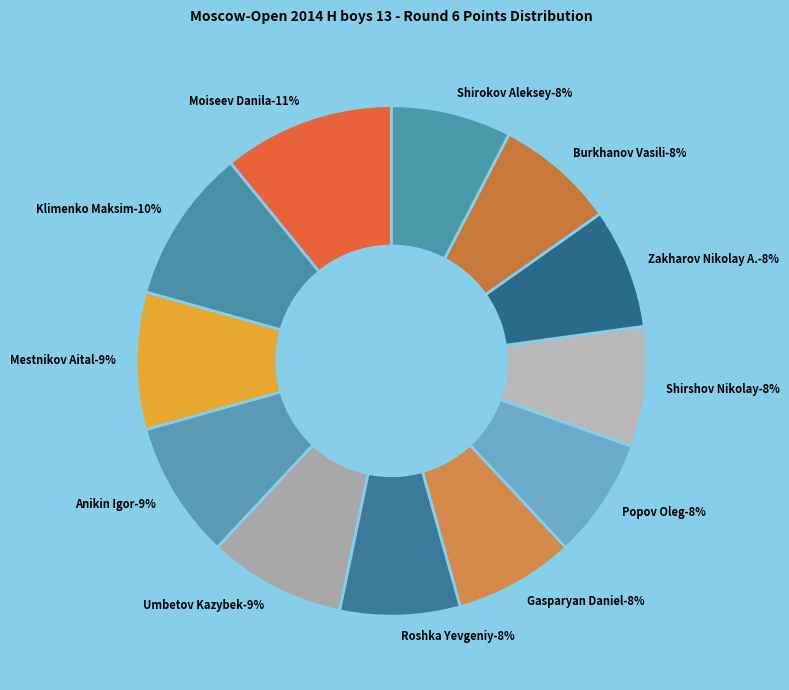

Does any single category account for the majority?

No